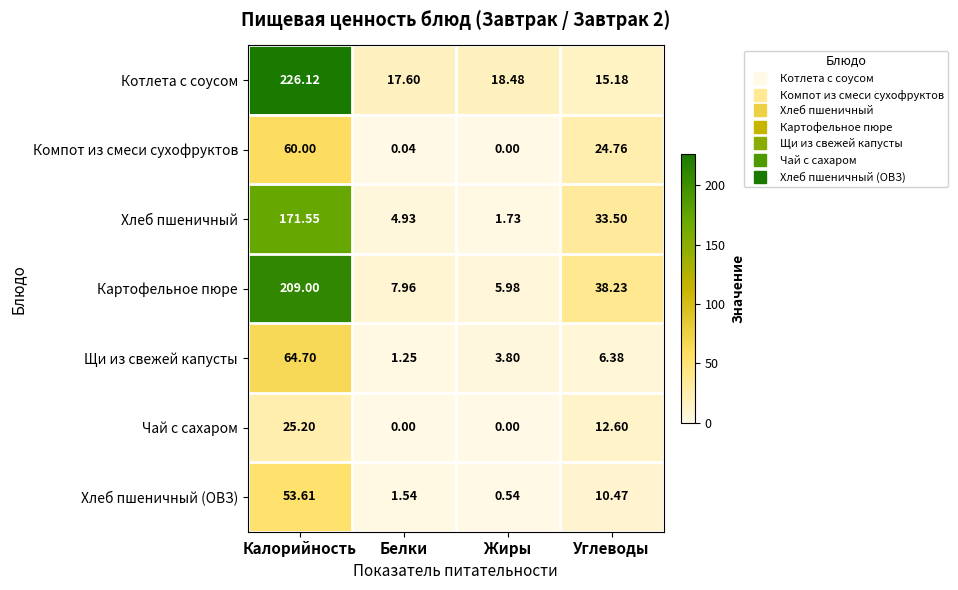

Which series has the largest range (max minus min)?

Котлета с соусом